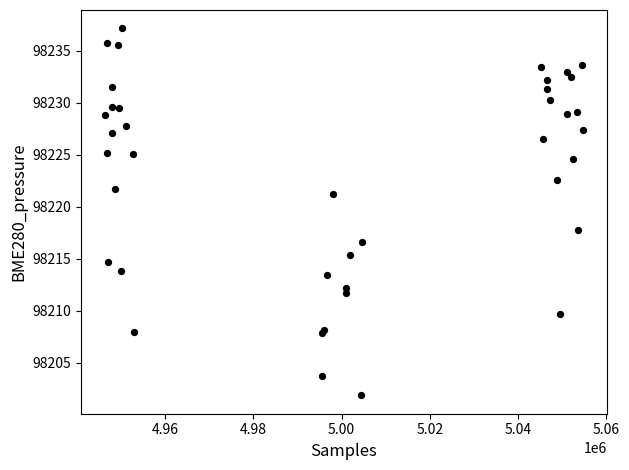

What Y value in the scatter plot is closest to 98219?

98217.7